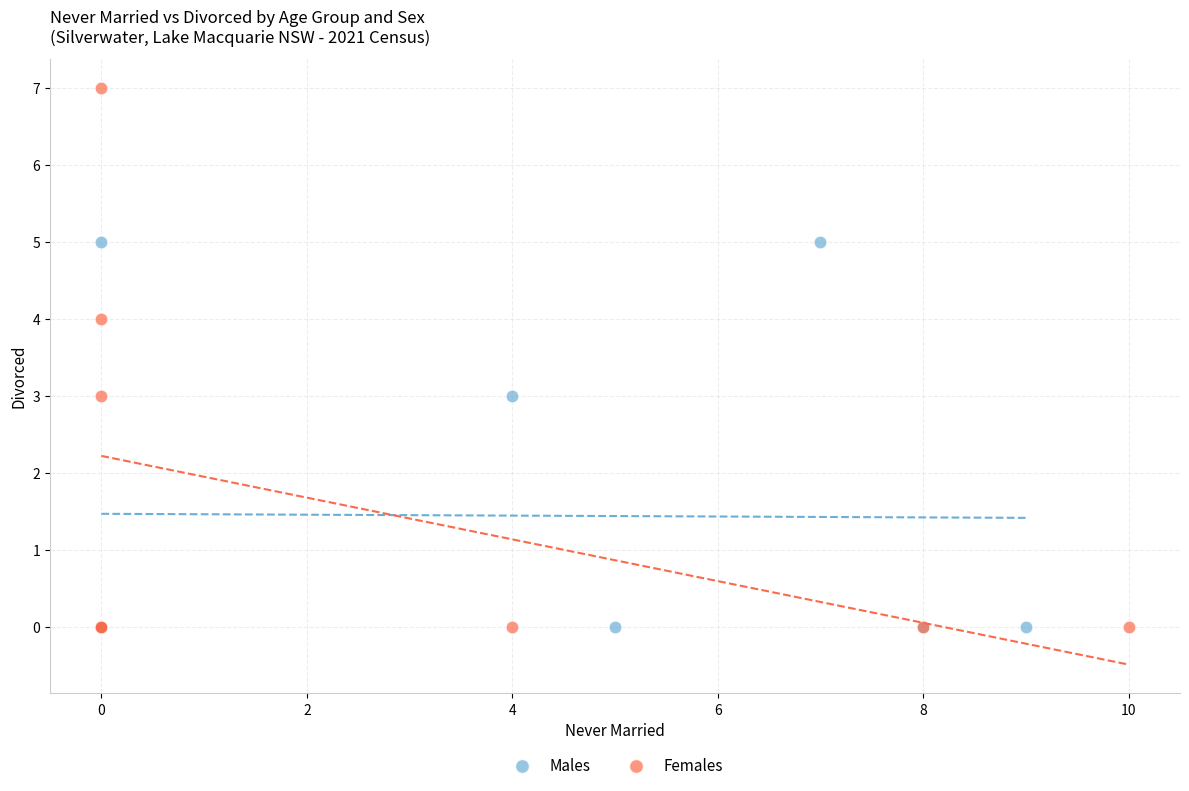

Which series has the widest spread of Y values?

Females